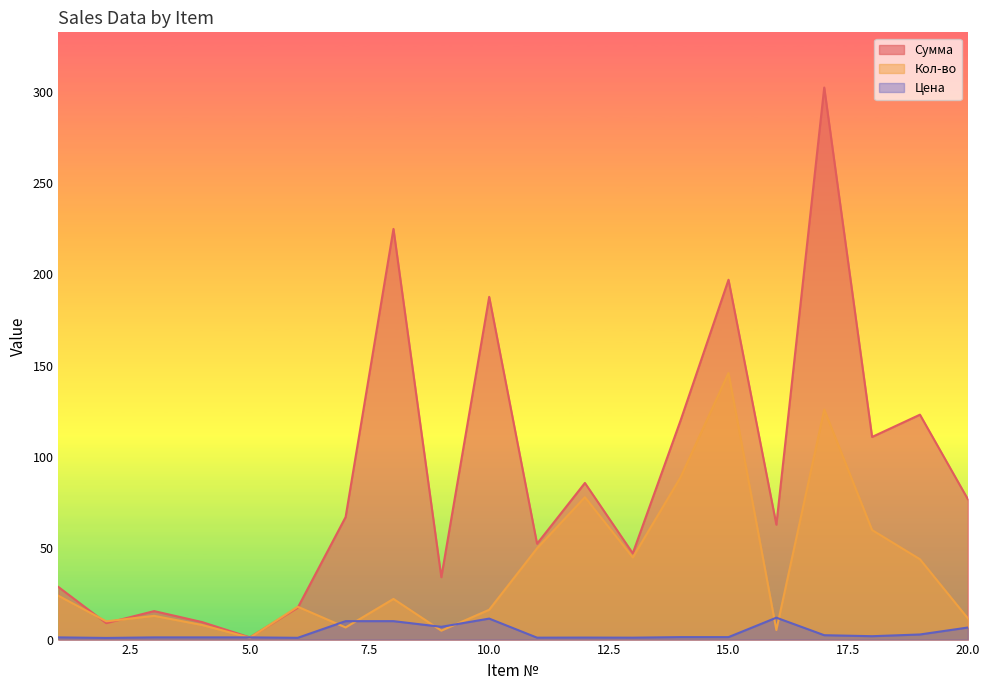

True or false: Кол-во and Цена intersect in this chart.

True